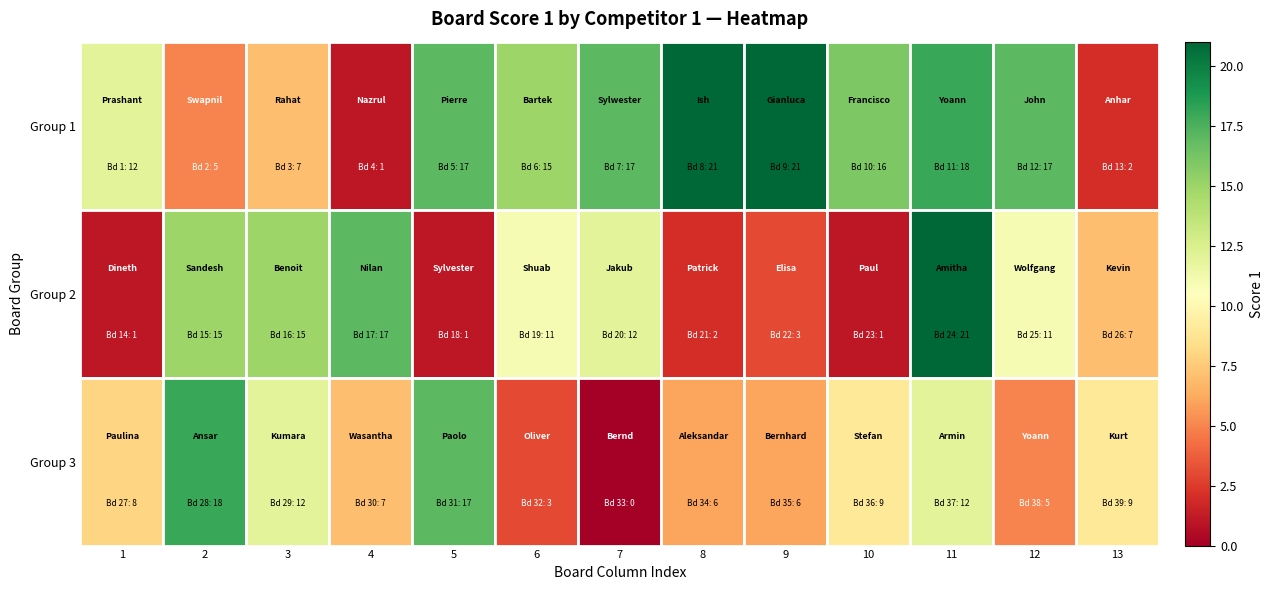

List the series in order of their peak value, lowest first.

Group 3, Group 1, Group 2